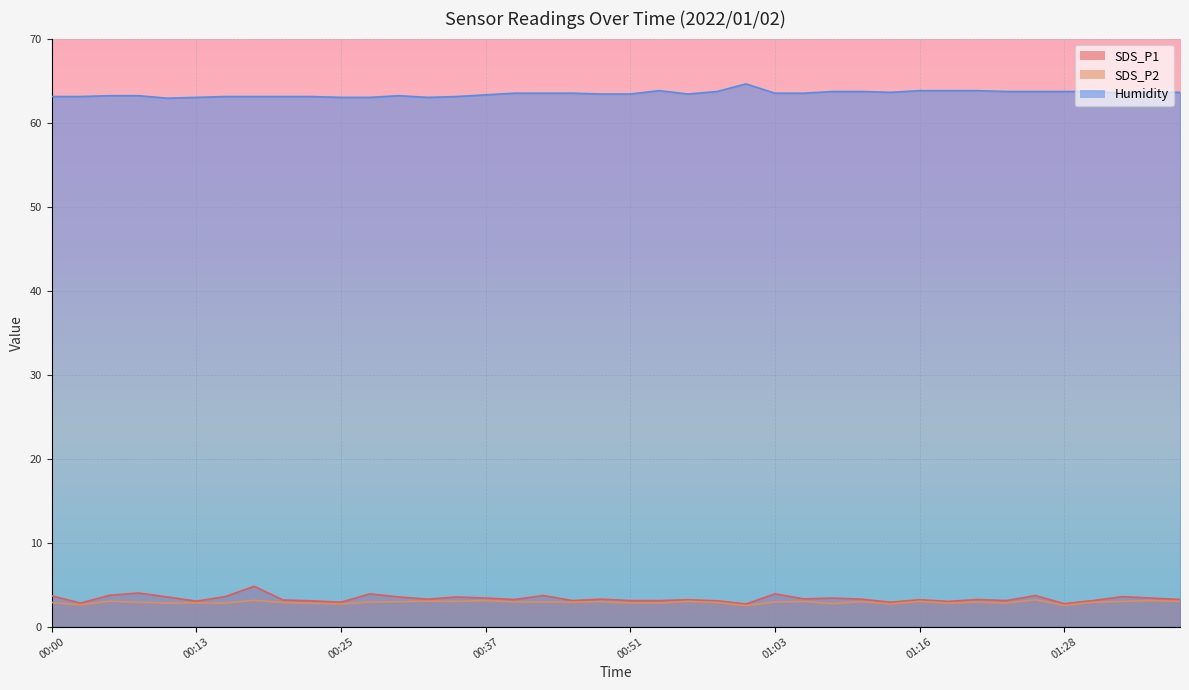

What is the approximate value of SDS_P1 at 01:38?

3.2